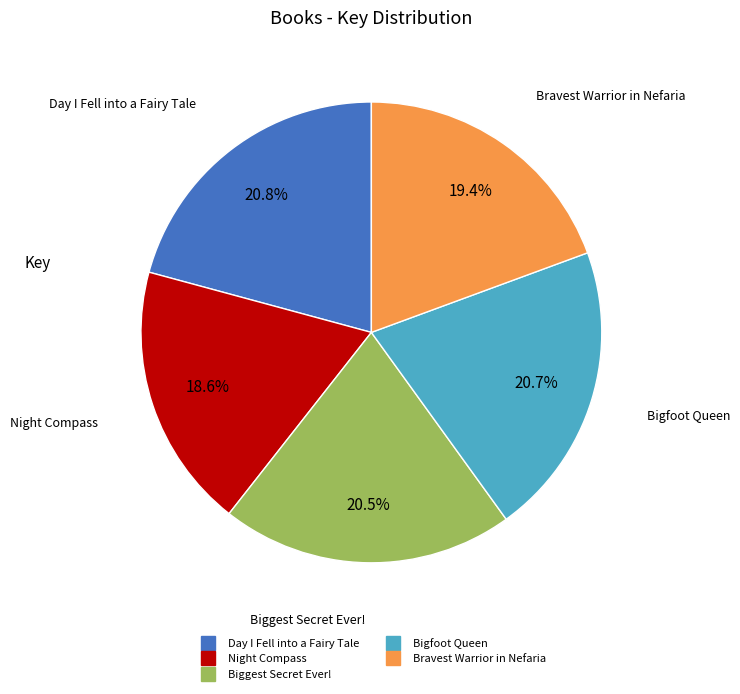

Which category has the smallest portion of the pie?

Night Compass